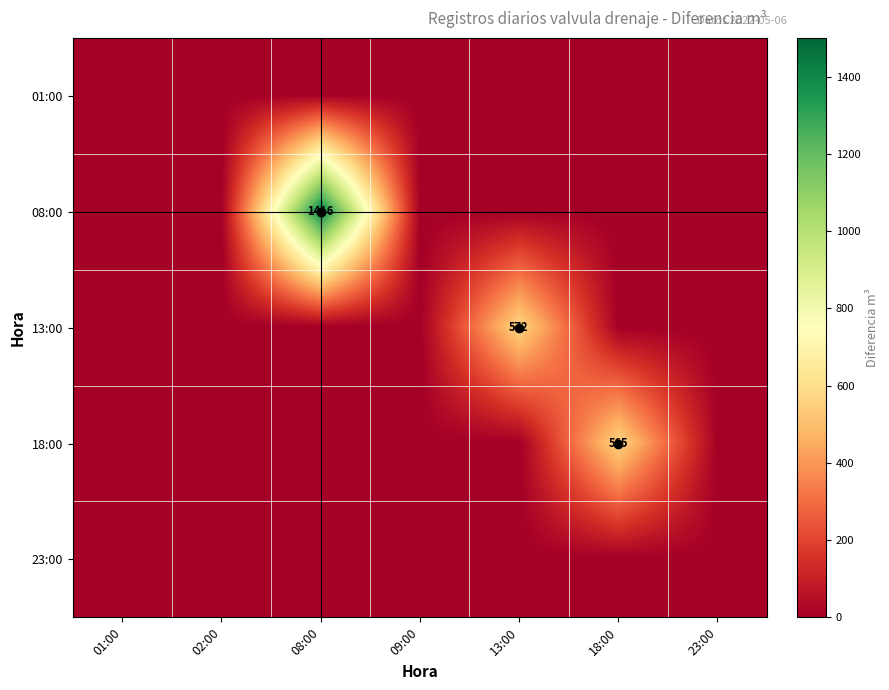

The 23:00 series shows 0 at 08:00. True or false?

True